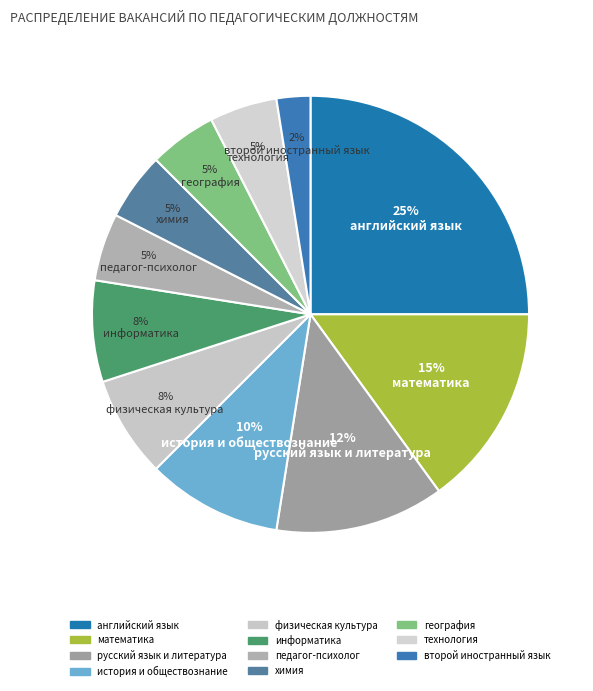

Rank the categories by value from highest to lowest.

английский язык, математика, русский язык и литература, история и обществознание, физическая культура, информатика, педагог-психолог, химия, география, технология, второй иностранный язык